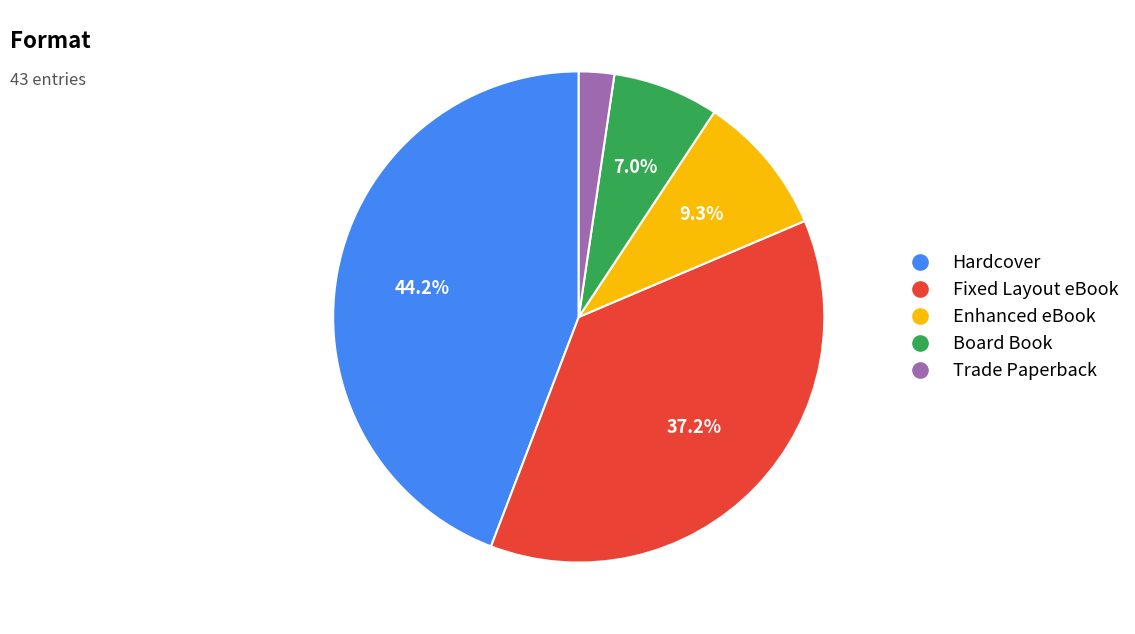

To the nearest percent, what portion does Board Book represent?

7%